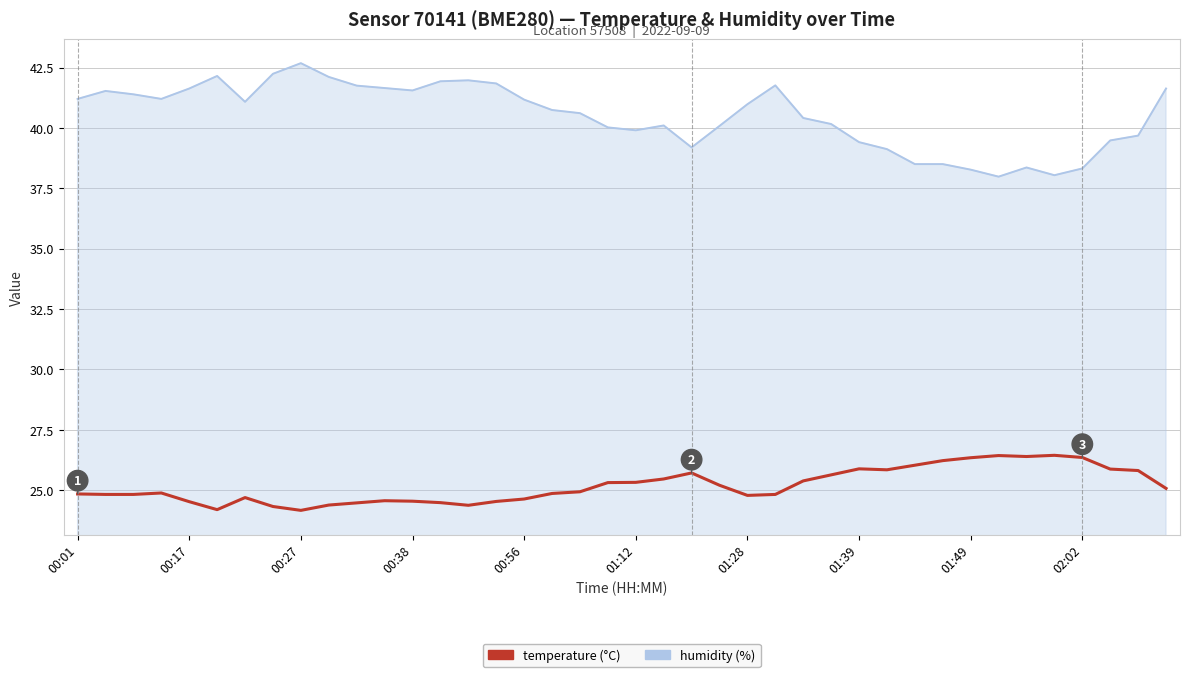

What is the smallest value displayed?

24.2